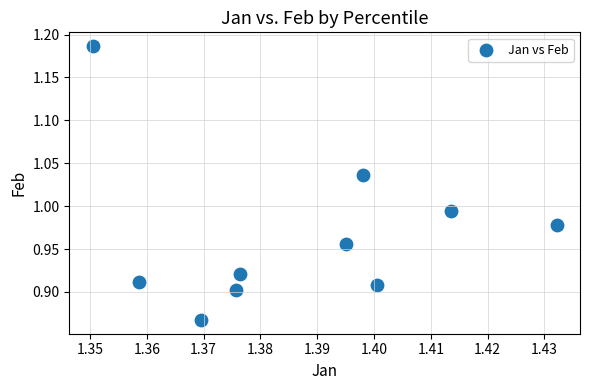

What is the average X value?

1.4